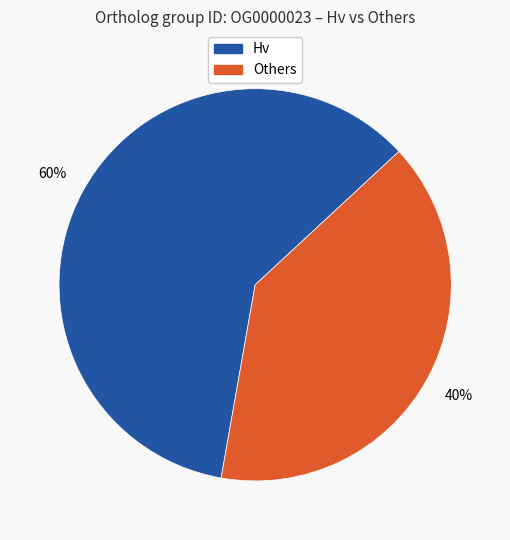

To the nearest percent, what is the average slice percentage?

50%